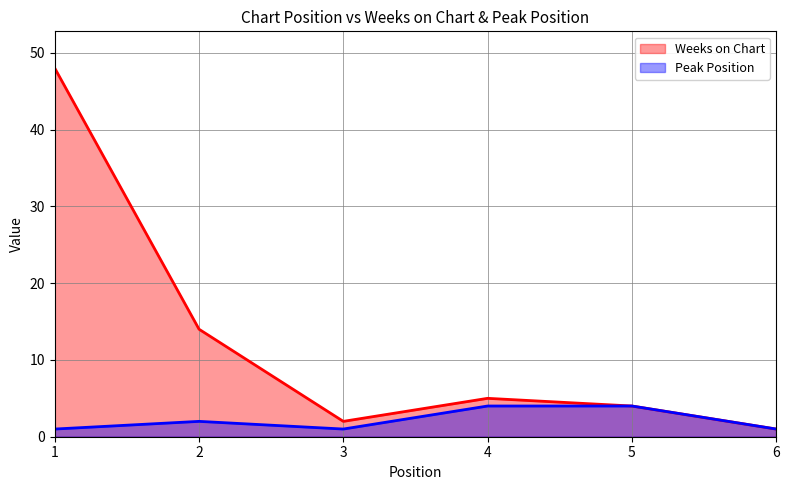

Which series has the widest spread of values?

Weeks on Chart